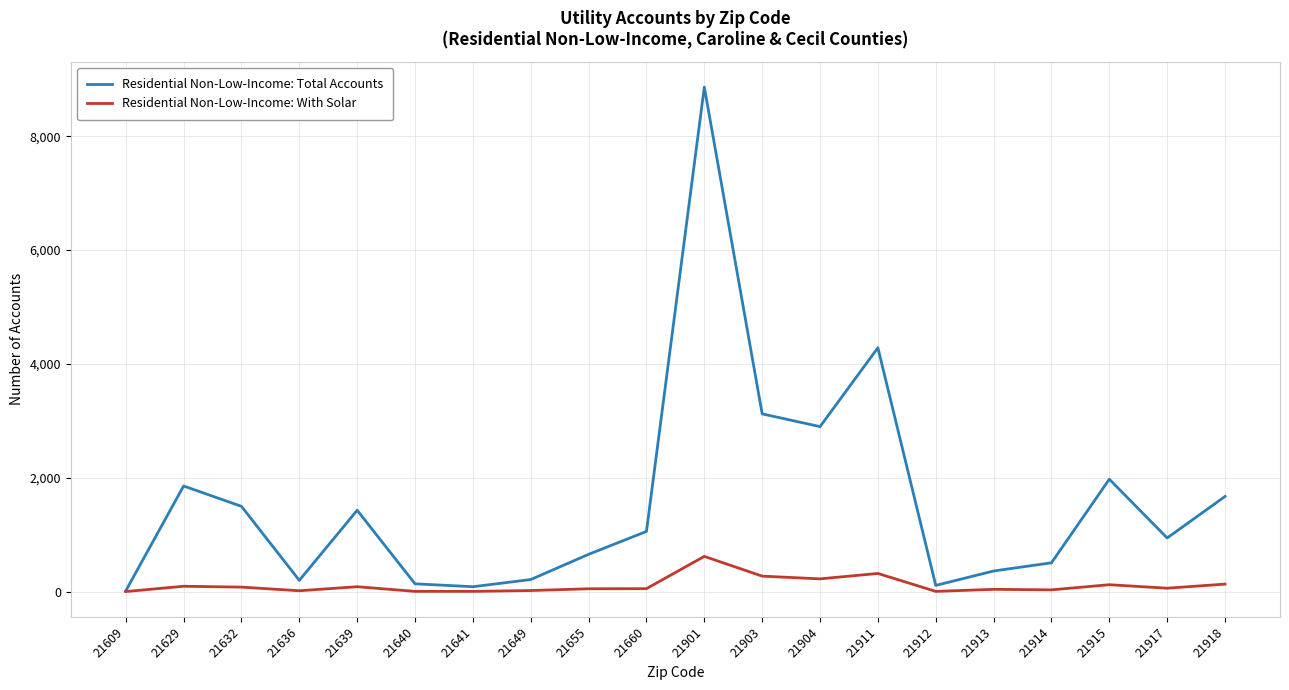

What is the highest value of the Residential Non-Low-Income: With Solar series?

621